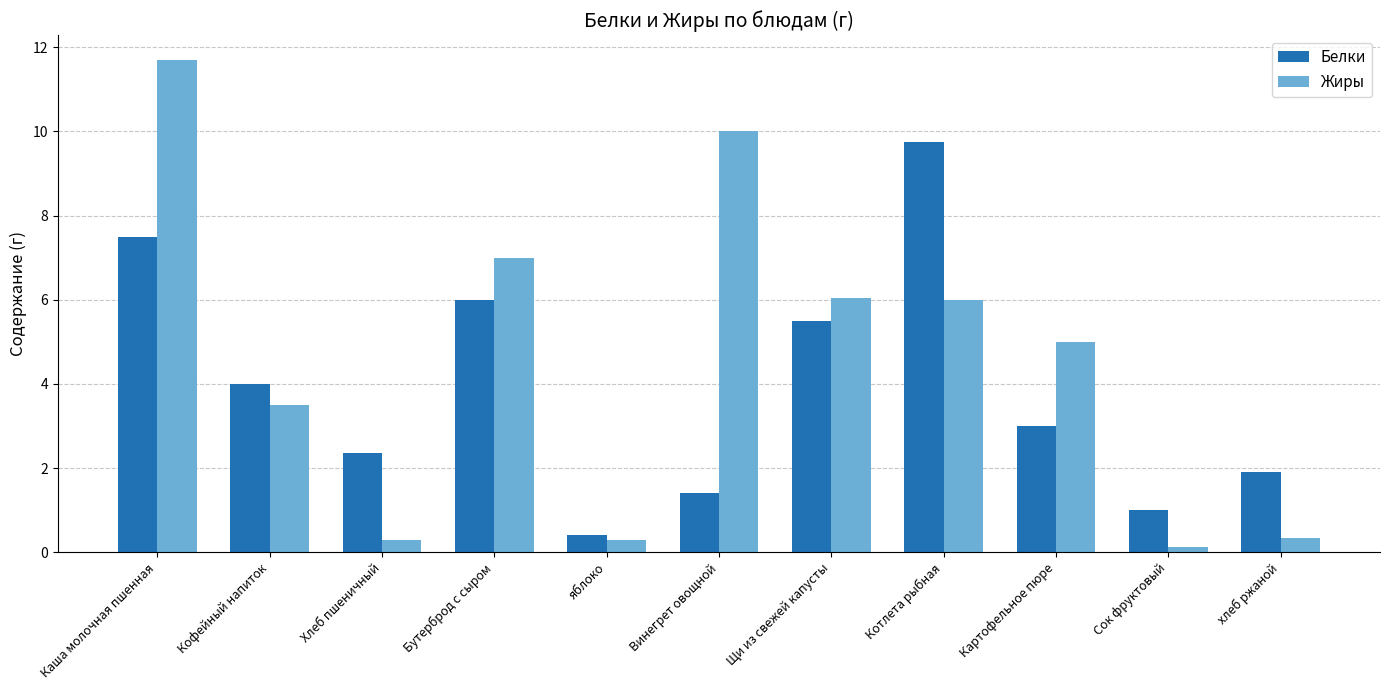

How many data points in Жиры are less than 5?

5